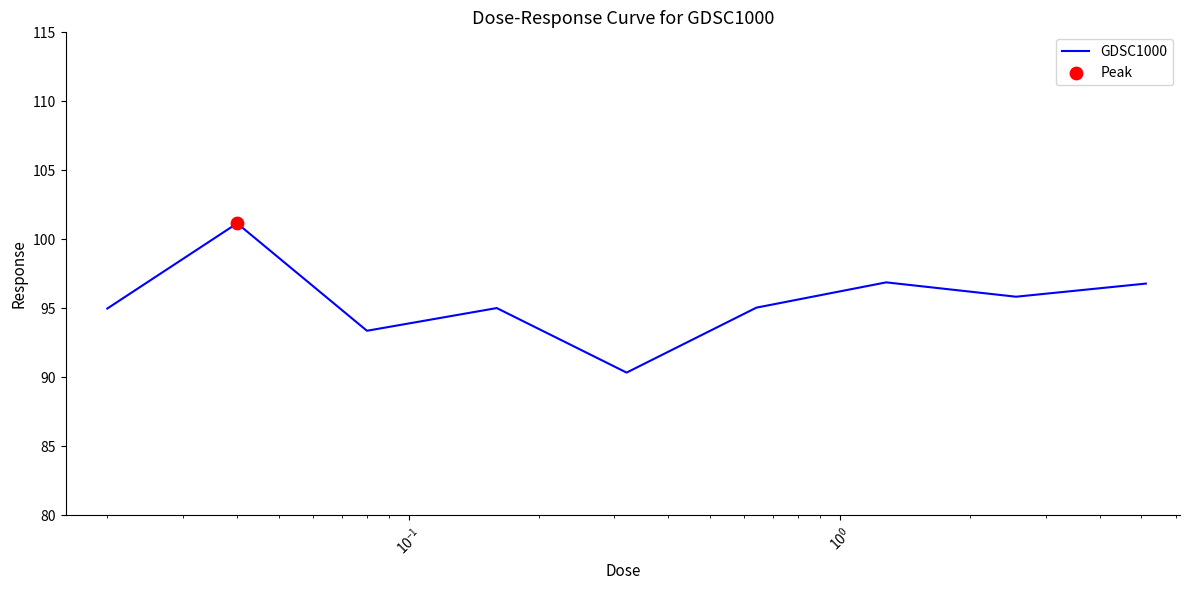

What is the maximum value shown in the chart?

101.2